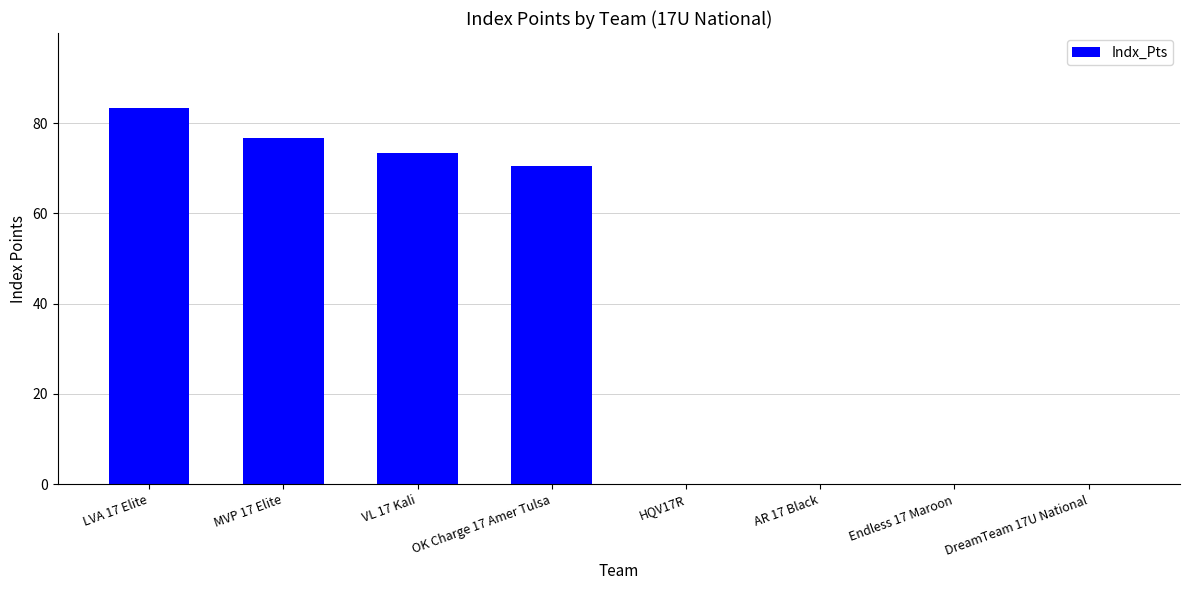

What is the greatest value displayed?

83.3